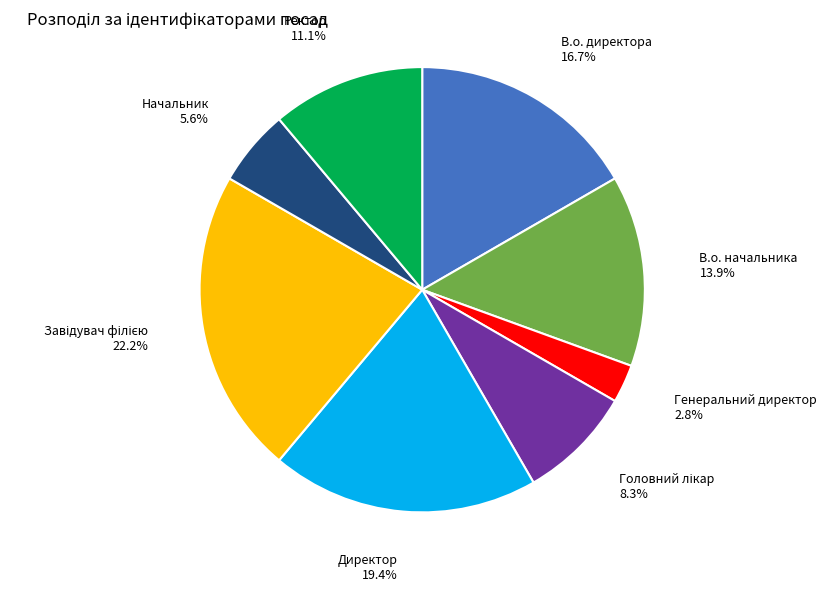

True or false: В.о. директора accounts for 17% of the total.

True